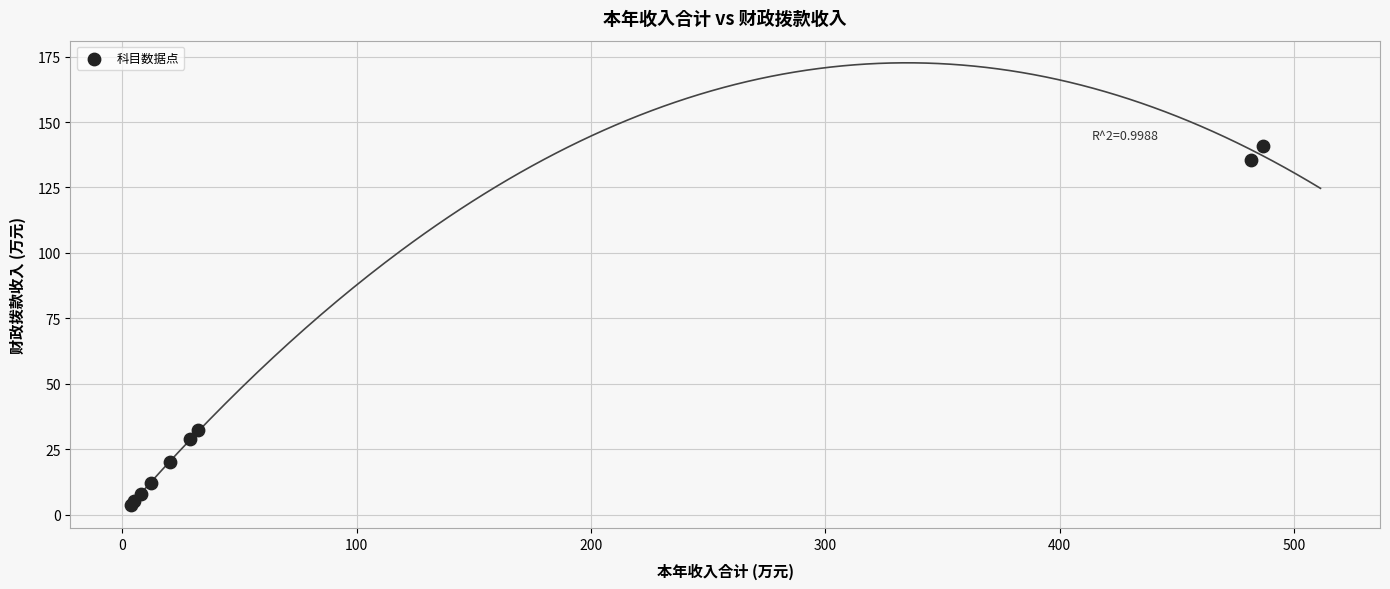

What Y value in the scatter plot is closest to 72?

32.5